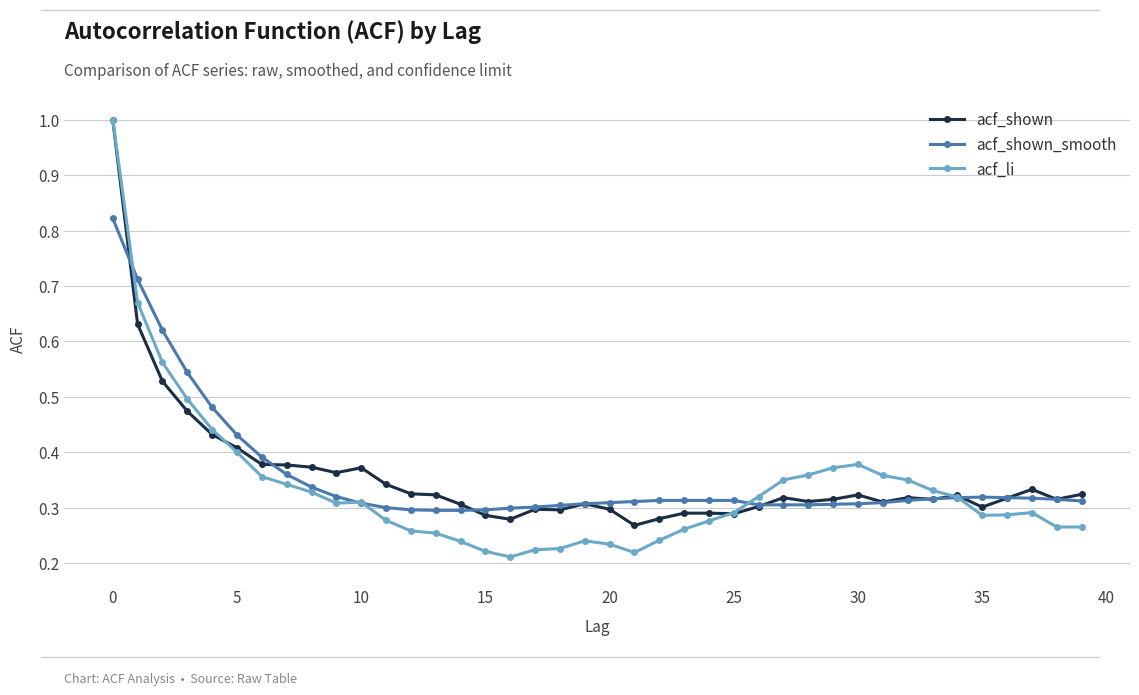

At how many categories does at least one series exceed 0?

40